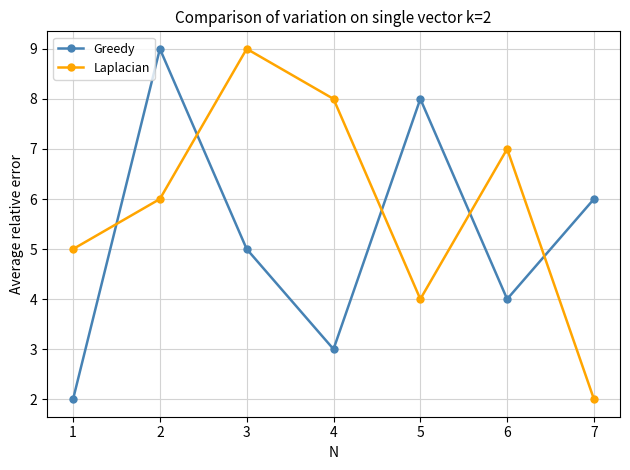

At which label does Greedy first exceed 5?

2